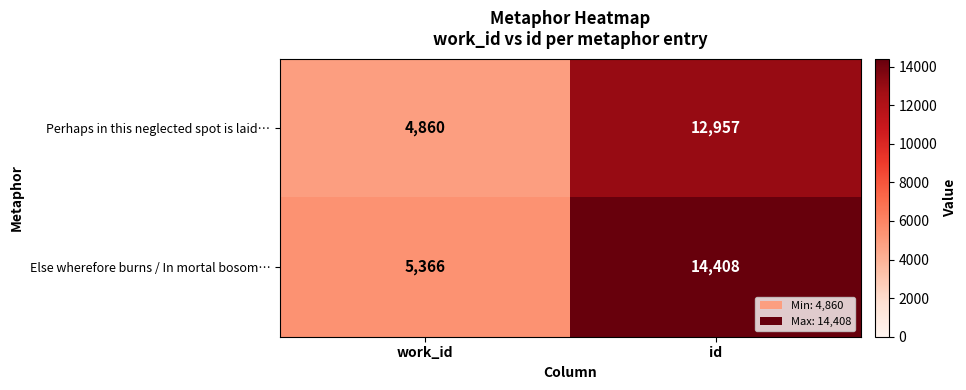

Reading left to right, list all the values displayed in this chart.

Perhaps in this neglected spot is laid…: 4860	12957
Else wherefore burns / In mortal bosom…: 5366	14408